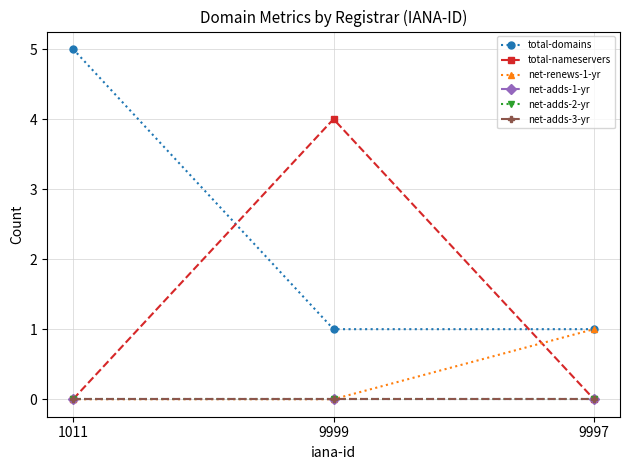

Is the value of net-adds-1-yr at 9997 greater than the value of net-adds-3-yr at 9999?

No